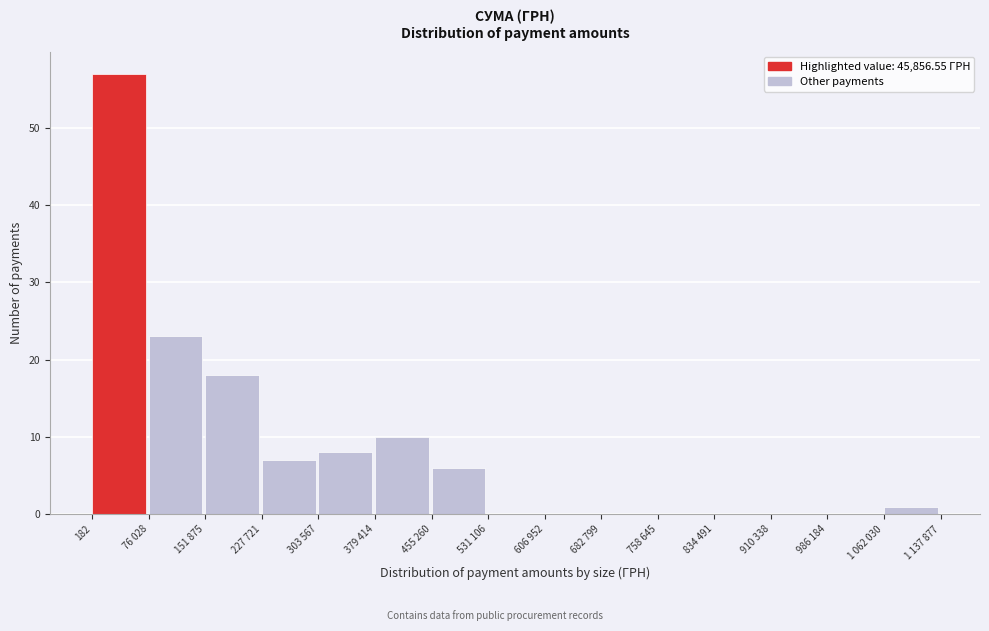

Reading left to right, transcribe all the data shown in this chart.

182=57	76 028=23	151 875=18	227 721=7	303 567=8	379 414=10	455 260=6	531 106=0	606 952=0	682 799=0	758 645=0	834 491=0	910 338=0	986 184=0	1 062 030=1